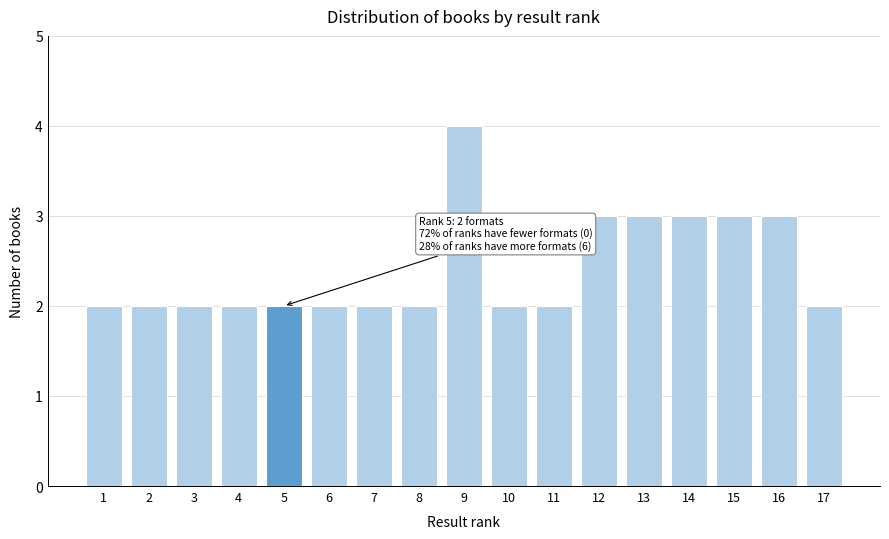

Reading left to right, transcribe all the data shown in this chart.

2	2	2	2	2	2	2	2	4	2	2	3	3	3	3	3	2